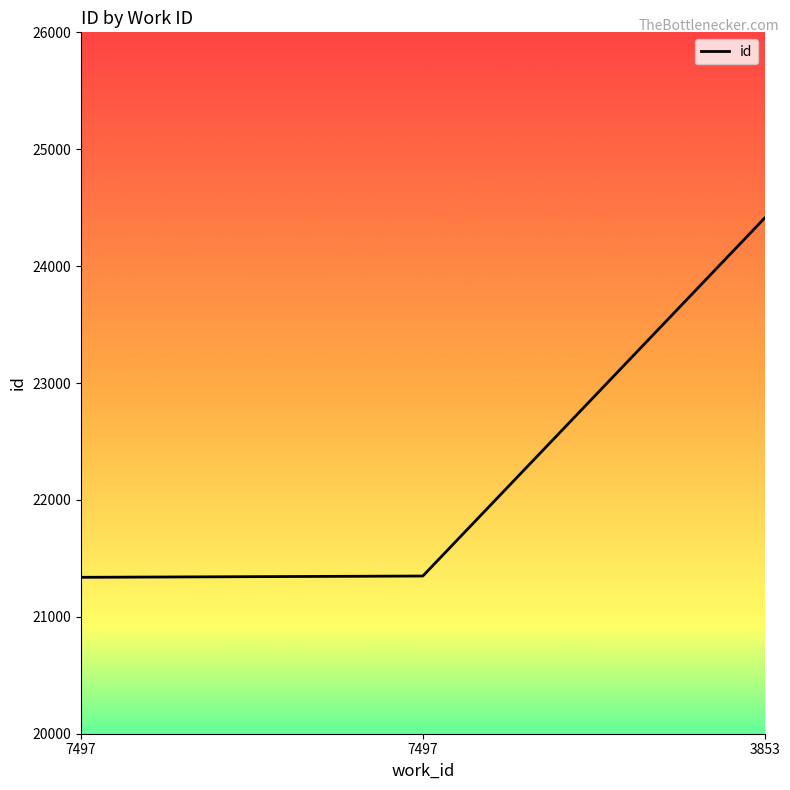

Reading right to left, extract all data points from this chart.

24411	21349	21338